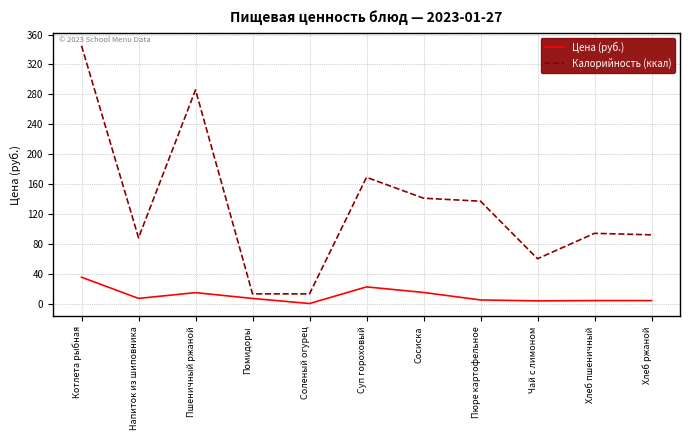

Is it true that Калорийность (ккал) equals 13.0 at Соленый огурец?

True